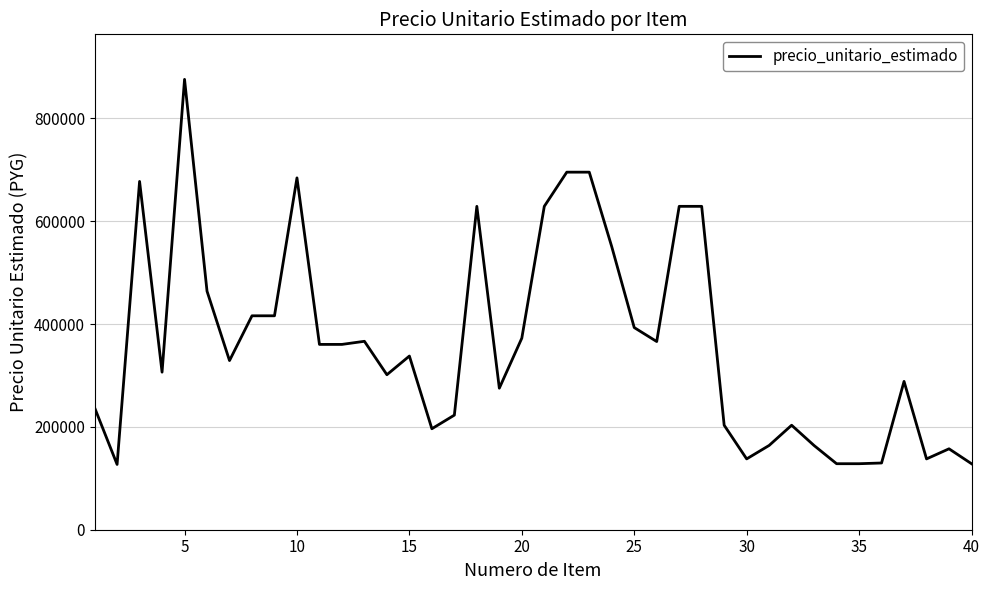

What is the smallest value displayed?

126945